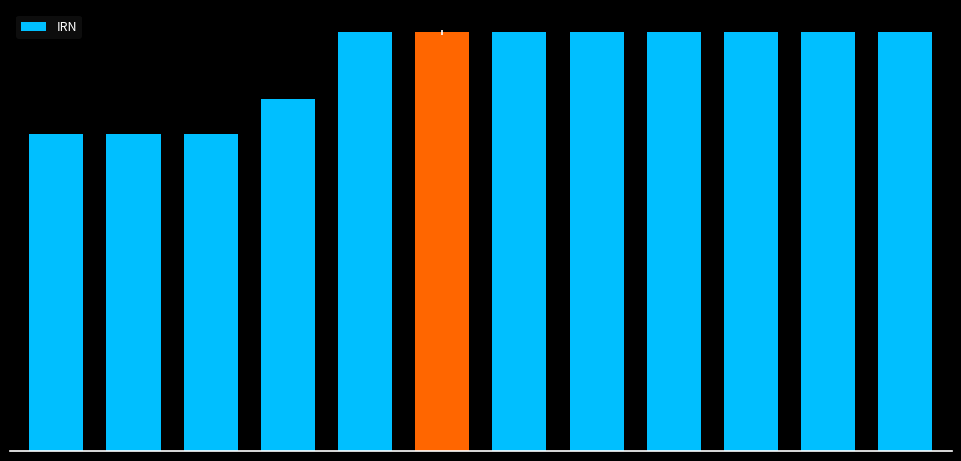

Does the chart contain any negative values?

No